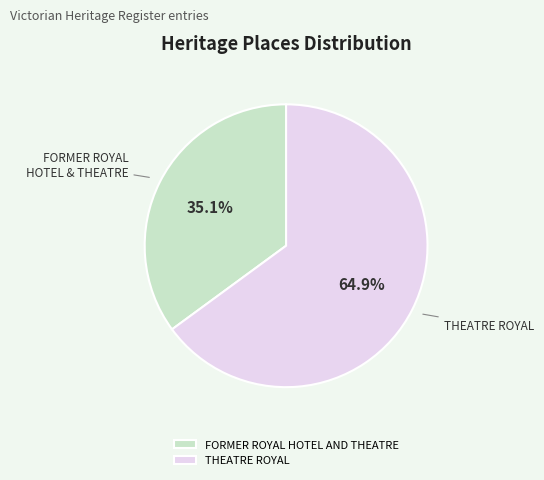

To the nearest percent, what is the combined percentage of THEATRE ROYAL and FORMER ROYAL HOTEL AND THEATRE?

100%